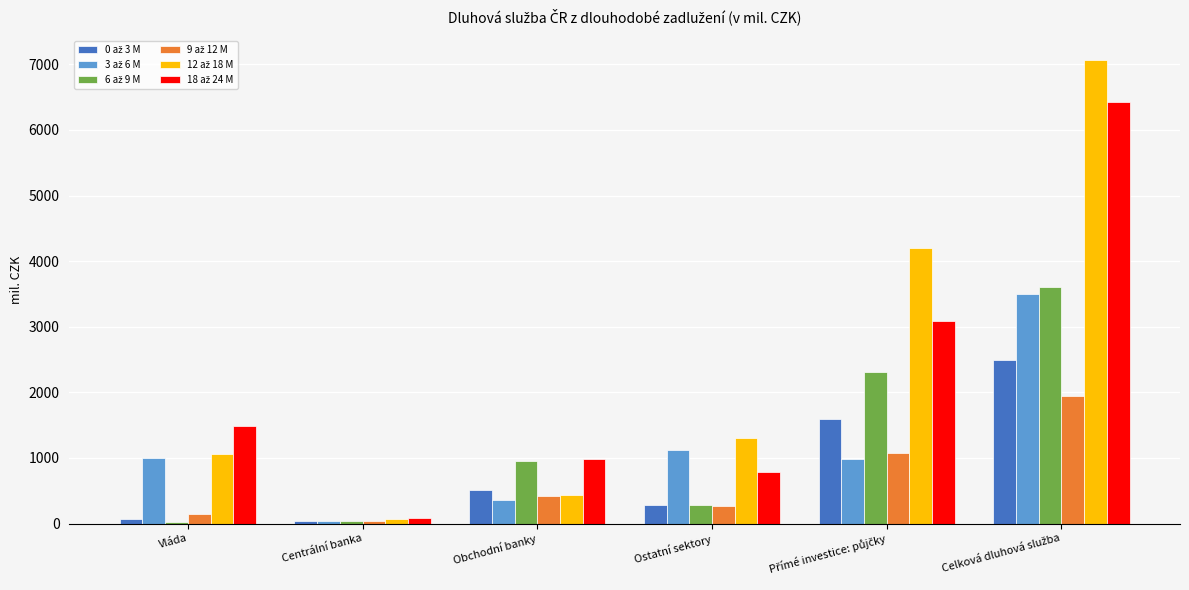

What is the label of the 4th bar from the right?

Obchodní banky